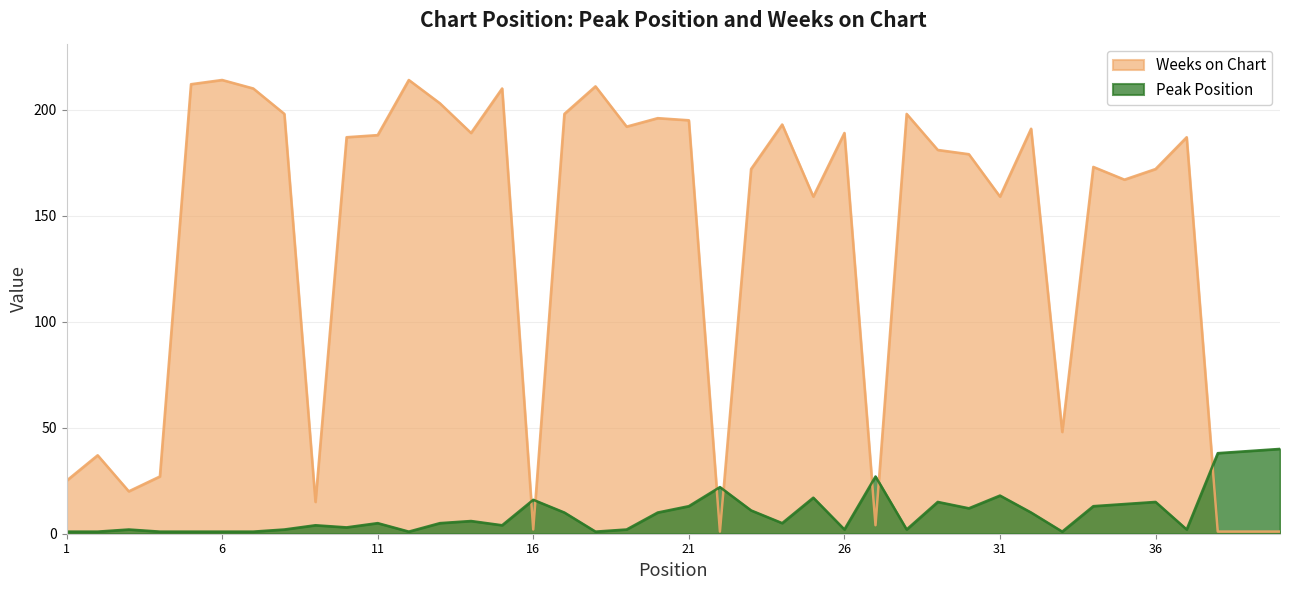

What is the maximum value for Peak Position?

40